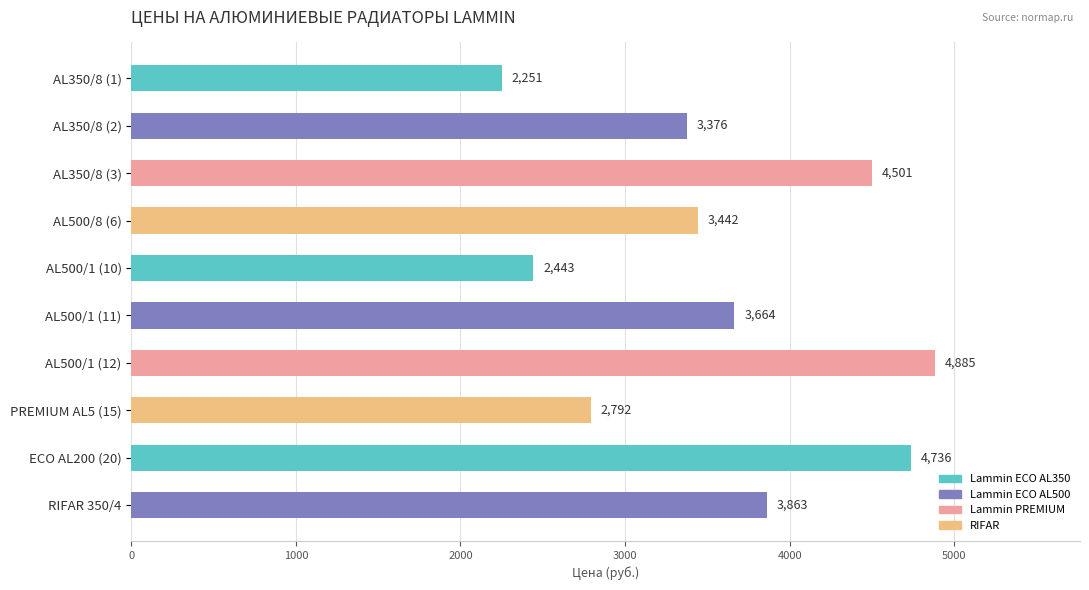

True or false: the data shows 4885.1 at AL500/1 (12).

True